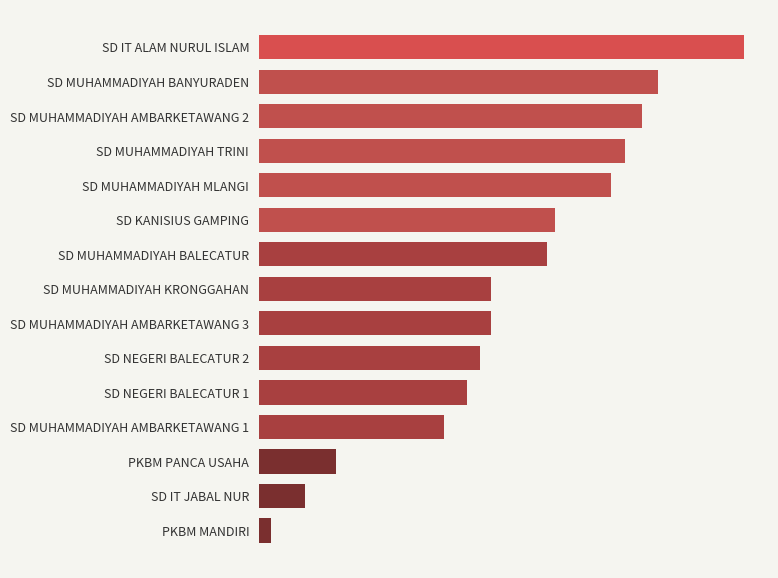

Does the chart contain any negative values?

No